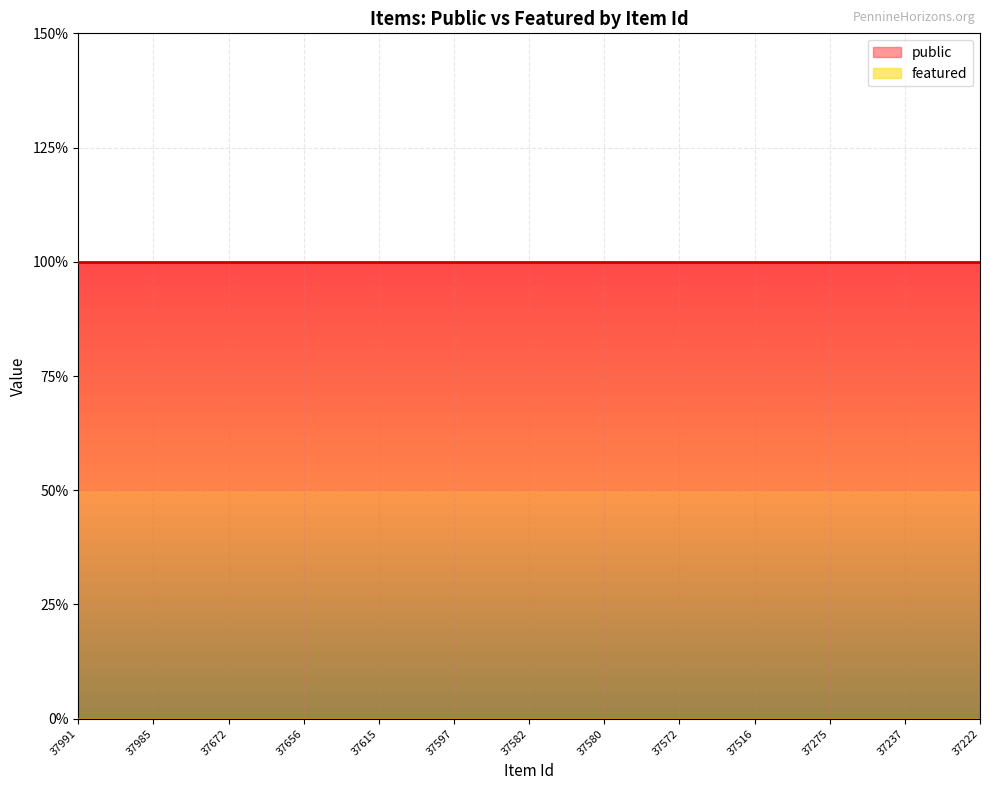

The value of public at 37516 is 2. True or false?

False